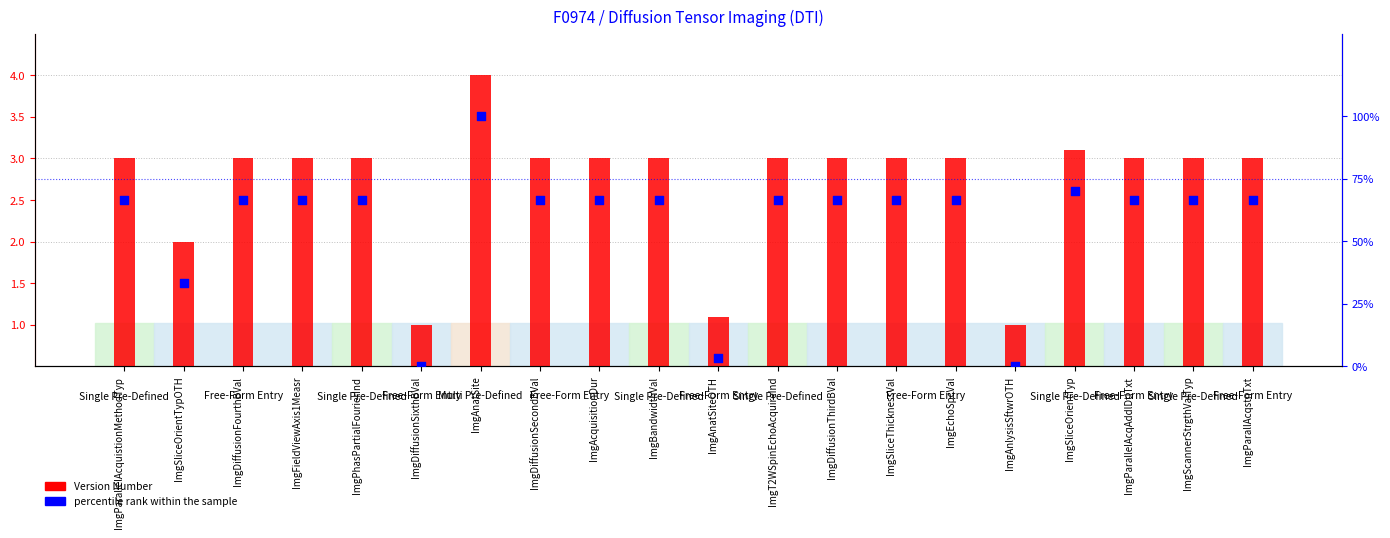

What is the total value across all series at ImgPhasPartialFourierInd?

69.7